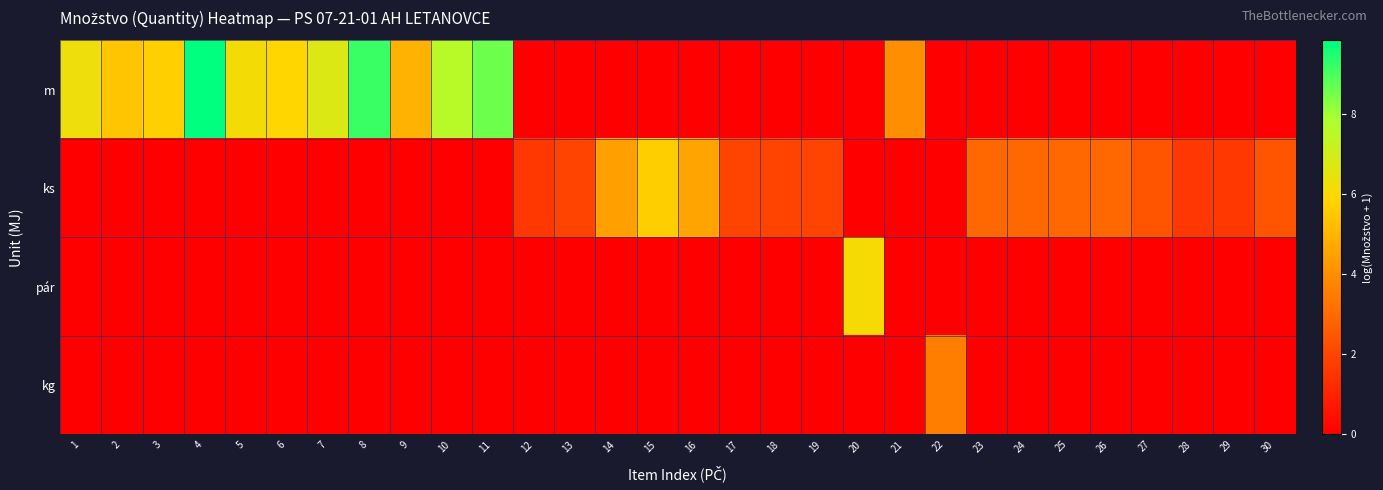

Which series has the largest range (max minus min)?

m